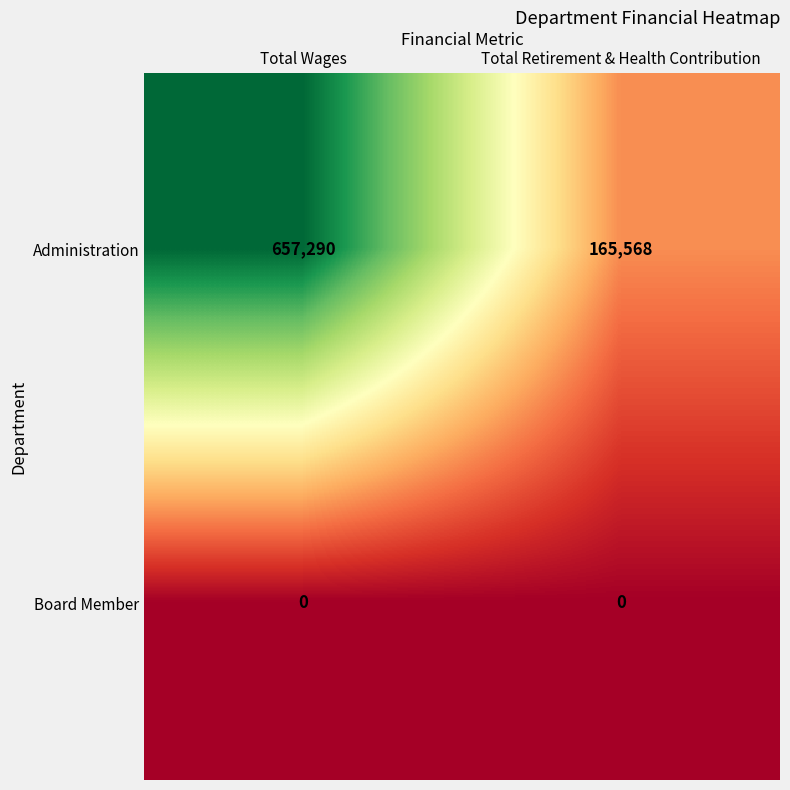

How many categories are shown in the chart?

2